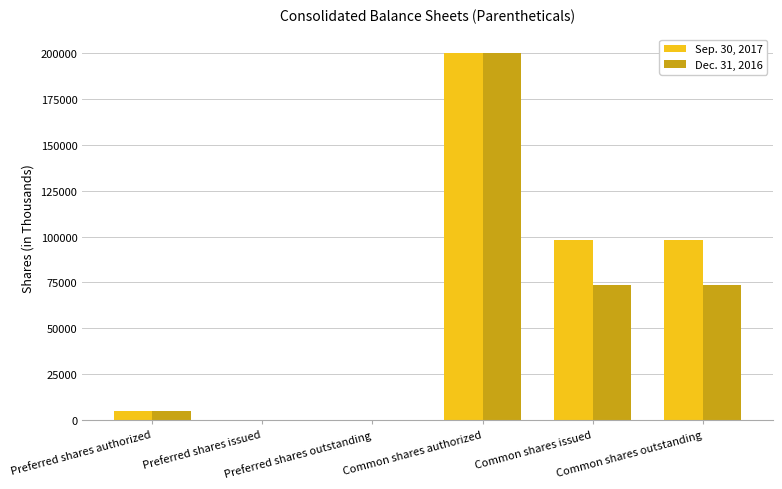

Reading right to left, extract all data points from this chart.

Sep. 30, 2017: Common shares outstanding=98389	Common shares issued=98389	Common shares authorized=200000	Preferred shares outstanding=0	Preferred shares issued=0	Preferred shares authorized=5000
Dec. 31, 2016: Common shares outstanding=73782	Common shares issued=73782	Common shares authorized=200000	Preferred shares outstanding=0	Preferred shares issued=0	Preferred shares authorized=5000